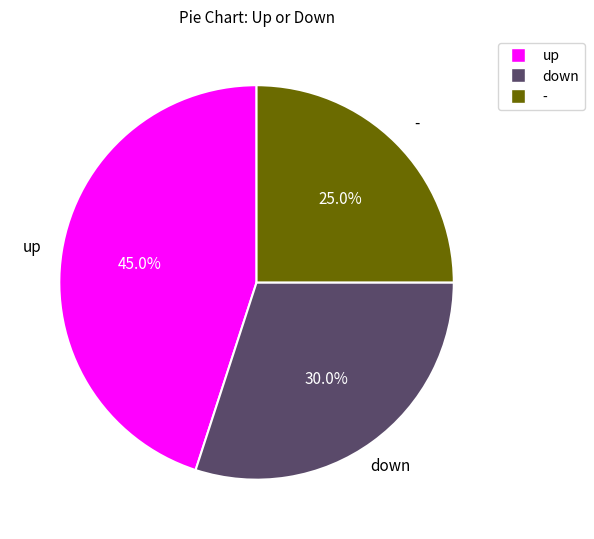

What portion of the pie excludes -?

75.0%